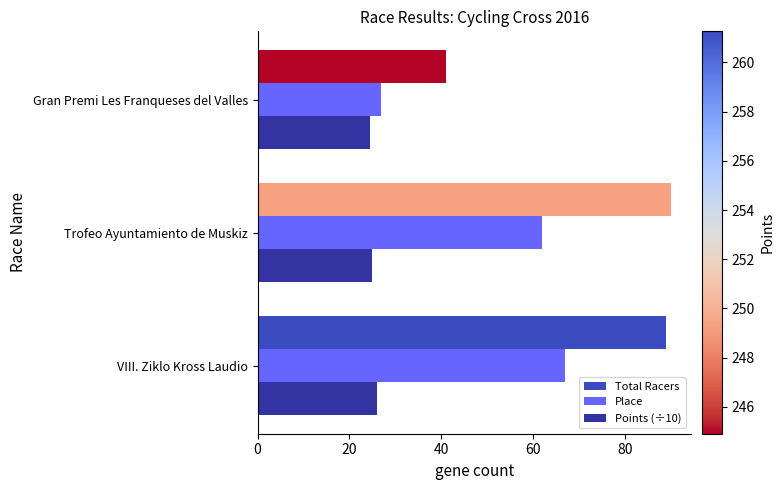

What is the sum of all Place values?

156.0